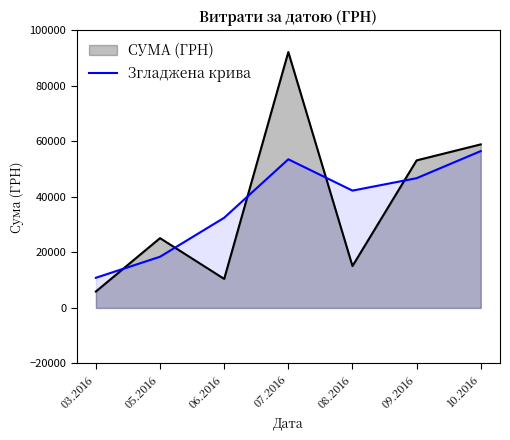

What is the label of the 3rd point from the left?

06.2016